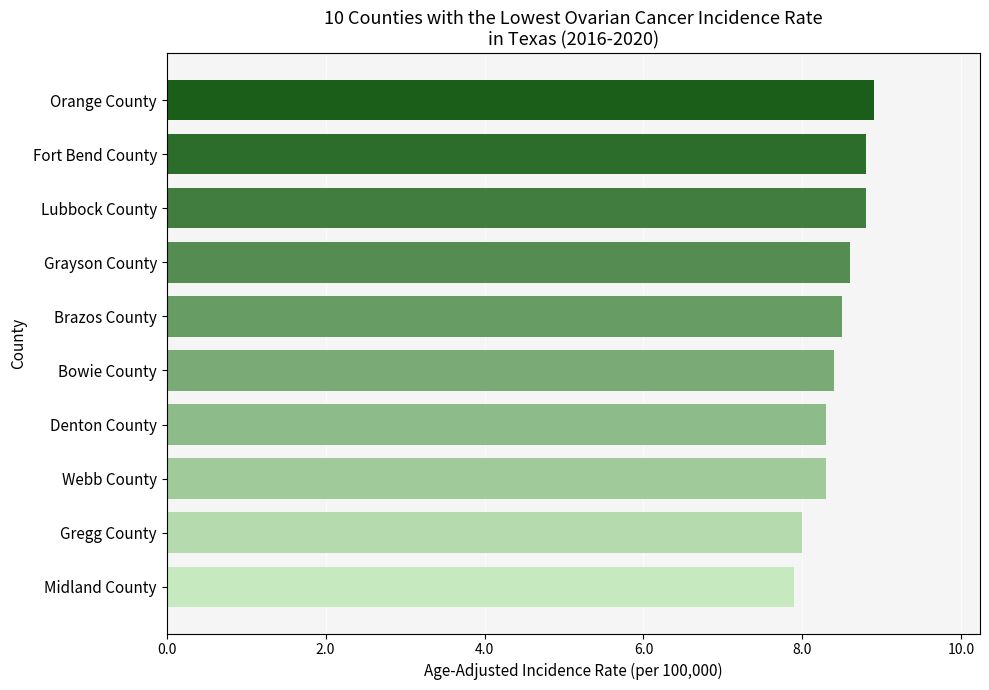

Are the bars horizontal?

Yes